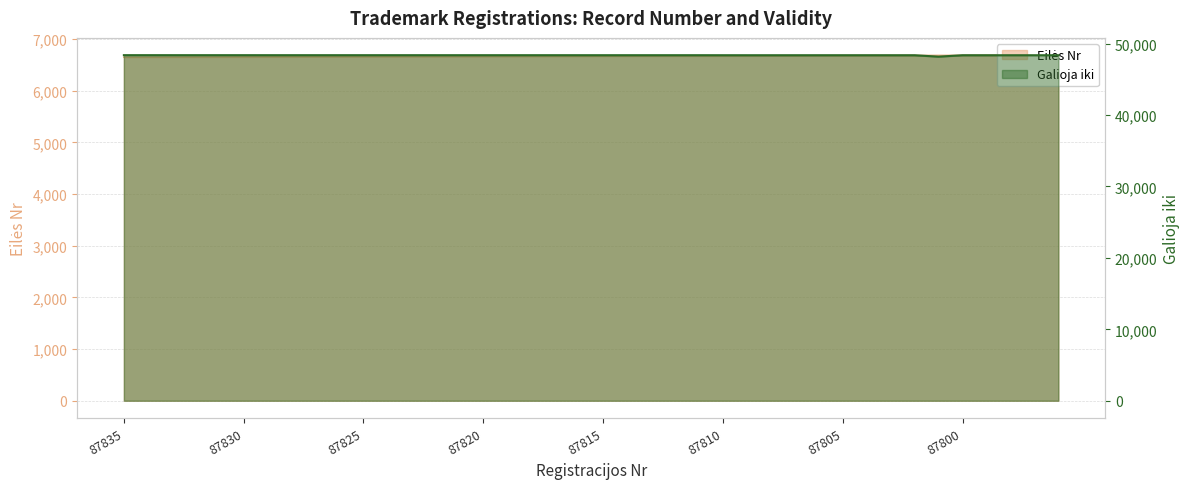

Is the value of Eilės Nr at 87799 greater than the value of Galioja iki at 87828?

No